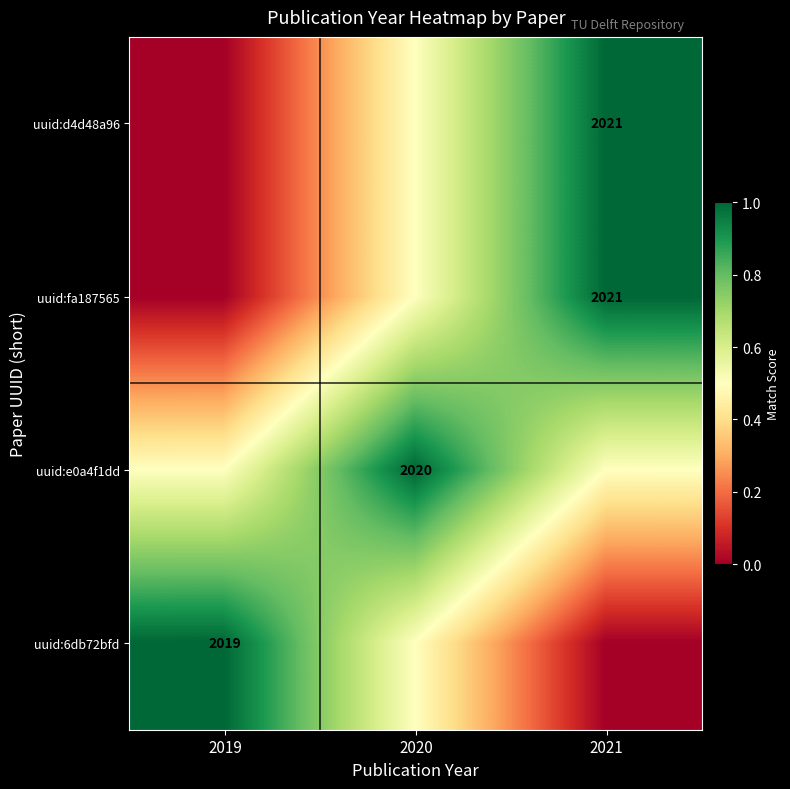

At which category is the sum across all series the highest?

2020